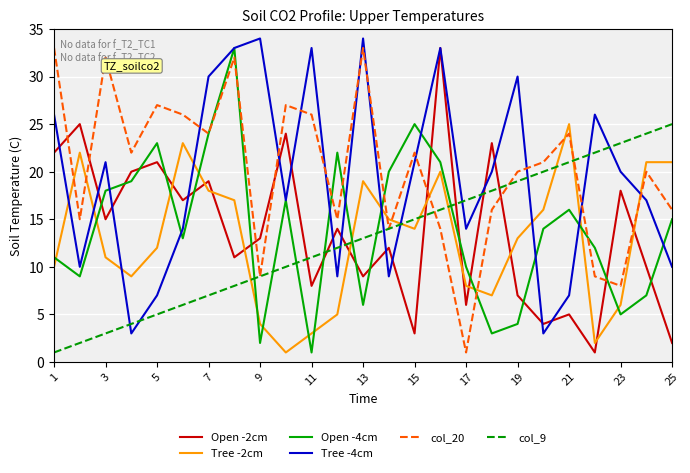

What are all the series names shown in the legend?

Open -2cm, Tree -2cm, Open -4cm, Tree -4cm, col_20, col_9